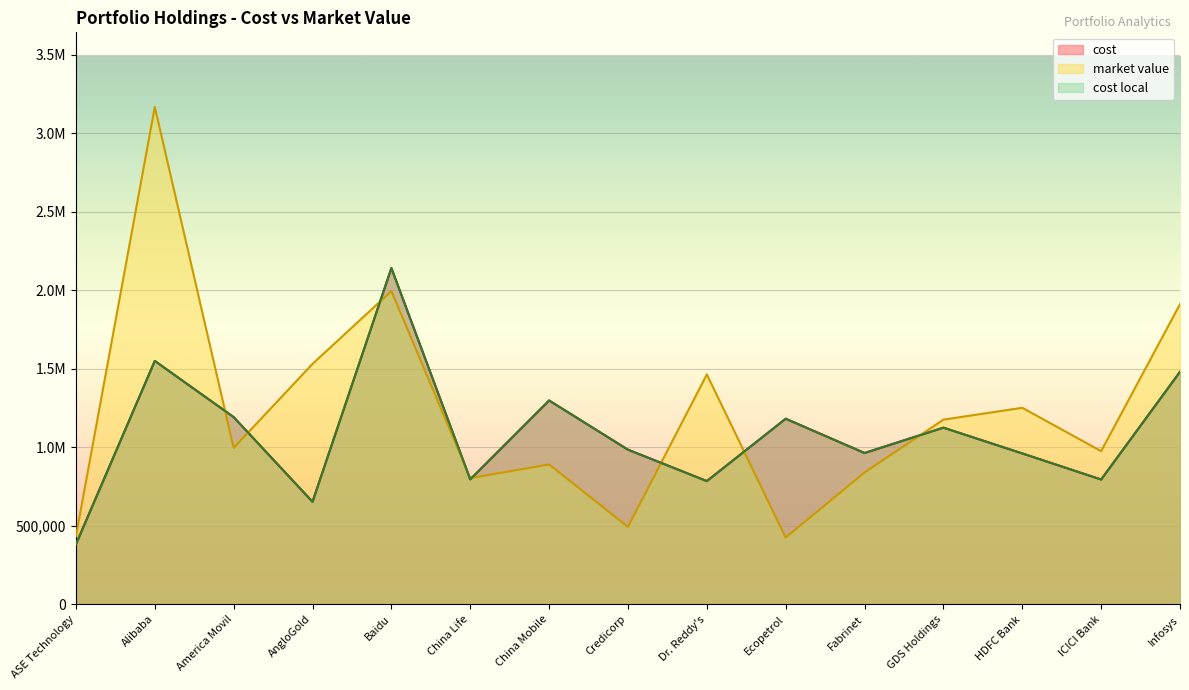

Reading left to right, what are all the values shown in this chart?

cost: 382432.0	1550735.2	1192860.0	653325.9	2142372.6	796216.2	1298770.1	985325.8	785298.0	1182485.2	964140.7	1125535.8	961442.1	795231.8	1481502.8
market value: 434150.0	3168776.0	996512.0	1531868.0	1995750.0	804090.0	891170.0	493124.0	1464706.0	425500.0	840280.0	1176560.0	1252192.0	975875.0	1912180.0
cost local: 382432.0	1550735.2	1192860.0	653325.9	2142372.6	796216.2	1298770.1	985325.8	785298.0	1182485.2	964140.7	1125535.8	961442.1	795231.8	1481502.8